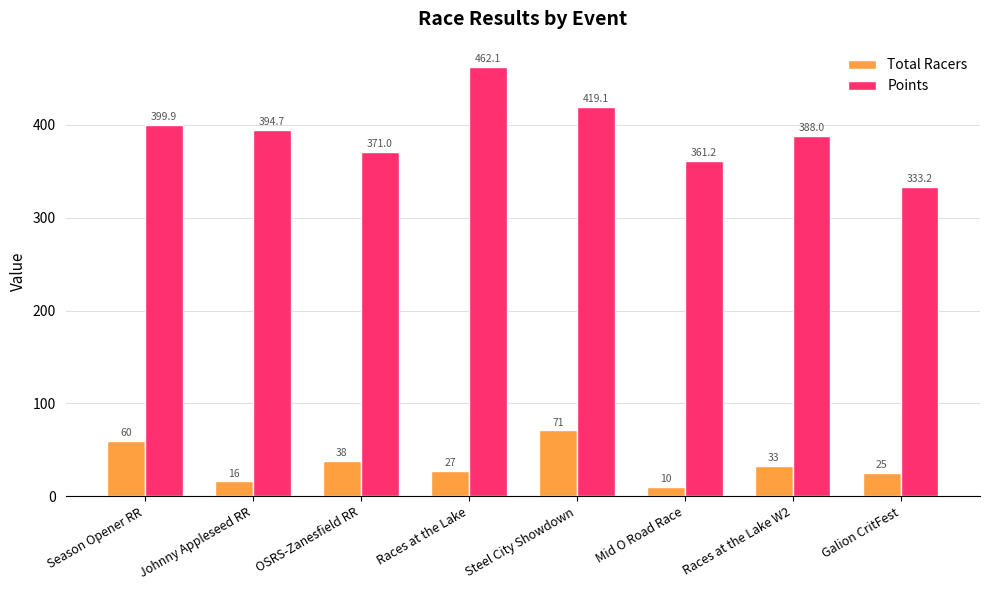

Reading left to right, what are all the values shown in this chart?

Total Racers: Season Opener RR=60.0	Johnny Appleseed RR=16.0	OSRS-Zanesfield RR=38.0	Races at the Lake=27.0	Steel City Showdown=71.0	Mid O Road Race=10.0	Races at the Lake W2=33.0	Galion CritFest=25.0
Points: Season Opener RR=399.9	Johnny Appleseed RR=394.7	OSRS-Zanesfield RR=371.0	Races at the Lake=462.1	Steel City Showdown=419.1	Mid O Road Race=361.2	Races at the Lake W2=388.0	Galion CritFest=333.2